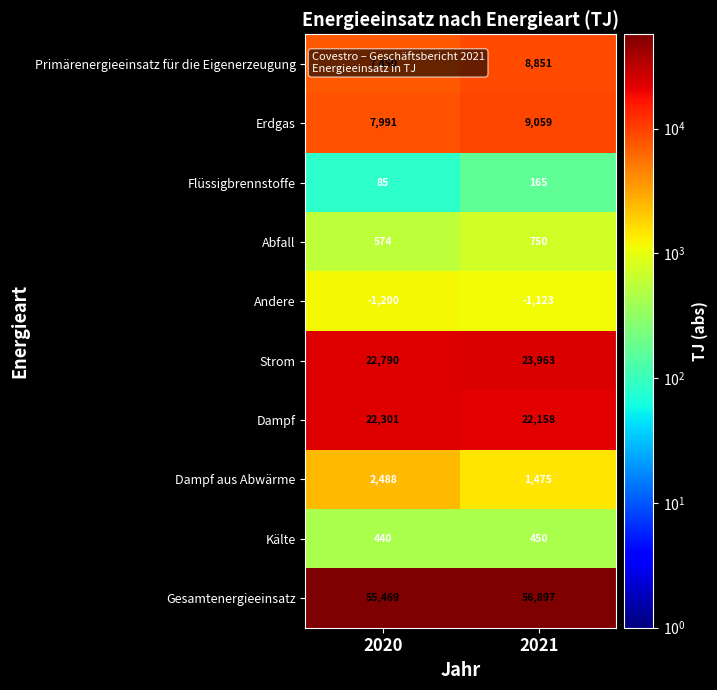

Which series changed the most between 2020 and 2021?

Gesamtenergieeinsatz